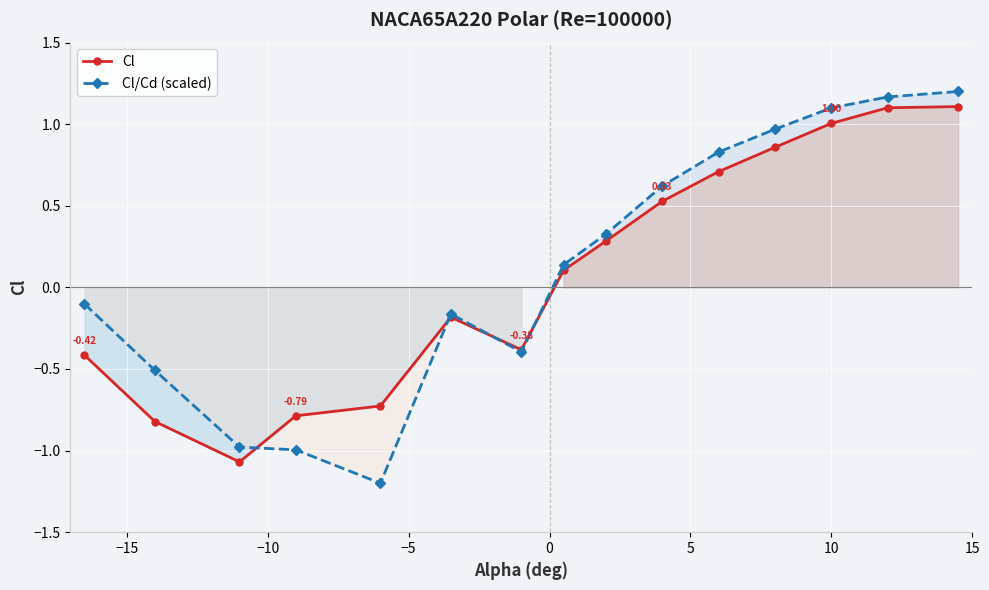

How many interior local valleys does the Cl series have?

2